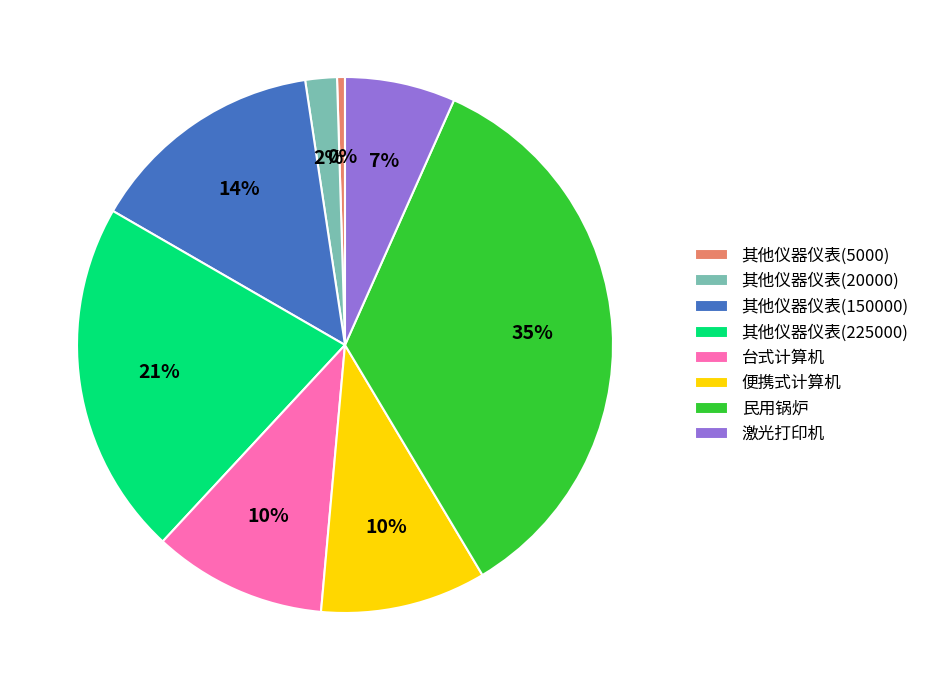

What percentage is the 激光打印机 slice, to the nearest percent?

7%